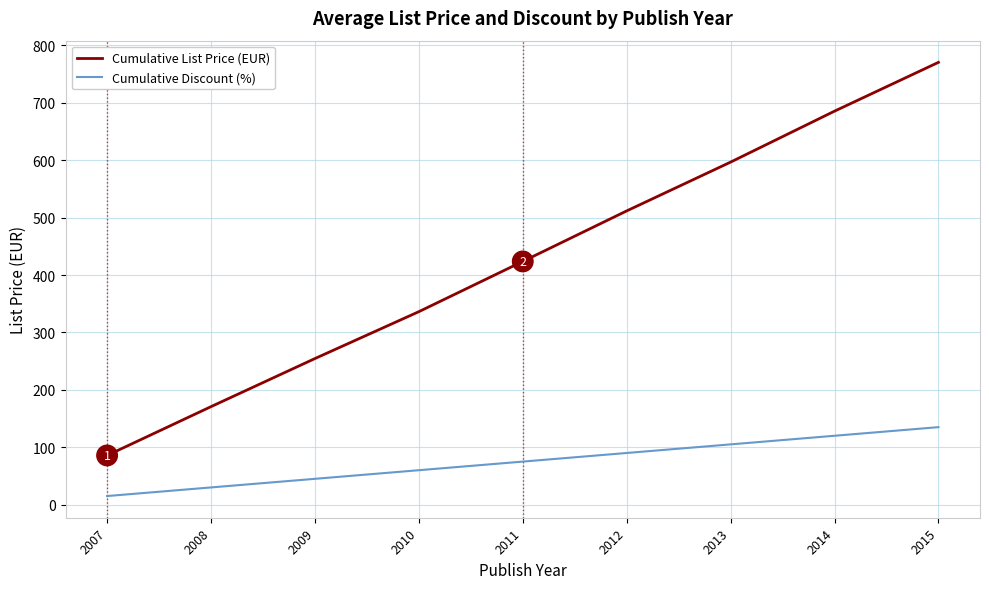

What is the difference between the maximum and minimum values in the Cumulative Discount (%) series?

120.0